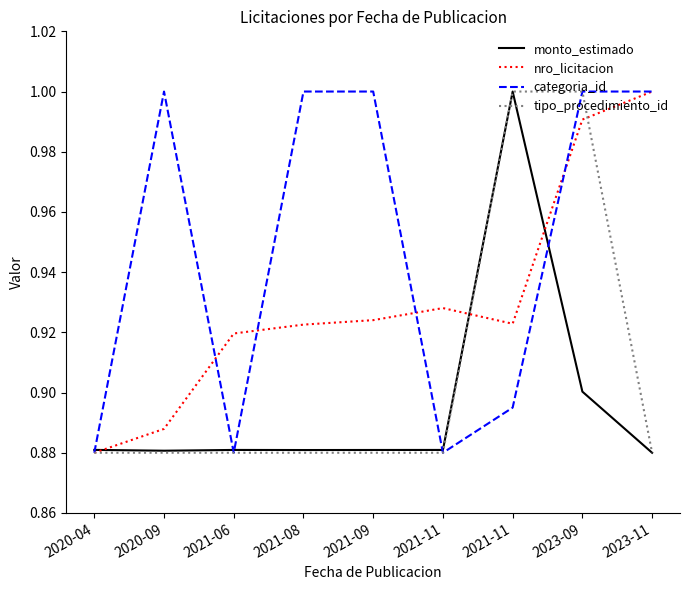

Where is tipo_procedimiento_id nearest to the value 0?

2020-04